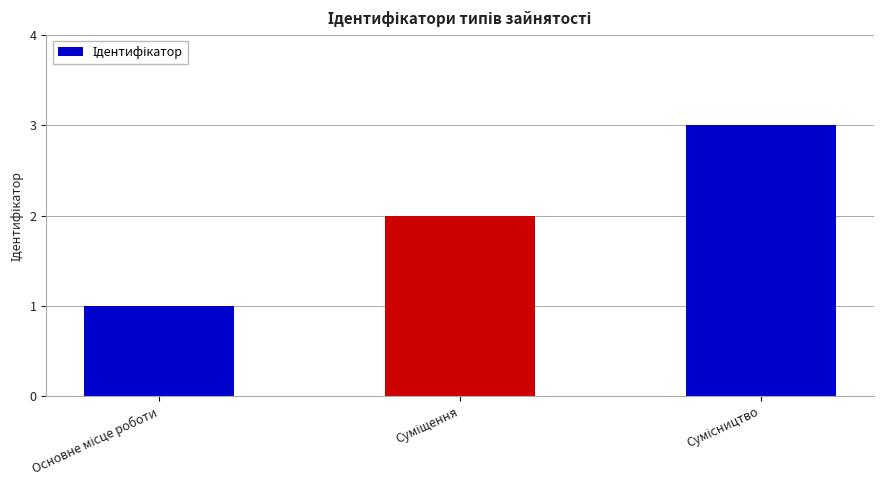

What is the sum of all values?

6